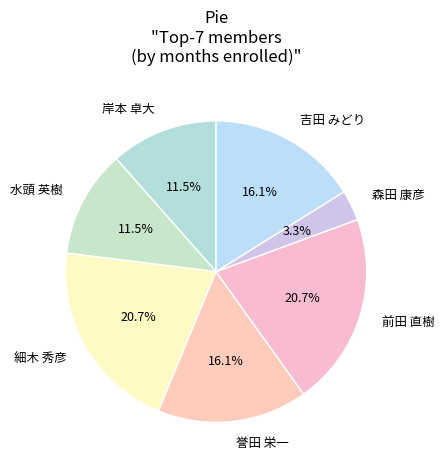

Approximately how many times larger is the value at 吉田 みどり compared to 誉田 栄一?

1.0